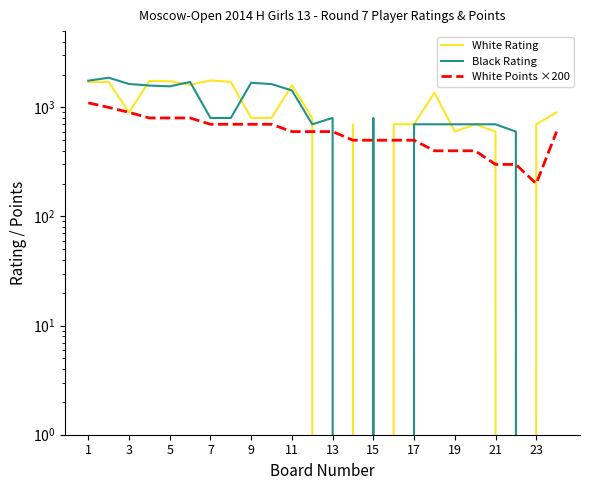

How many lines are shown in the chart?

3